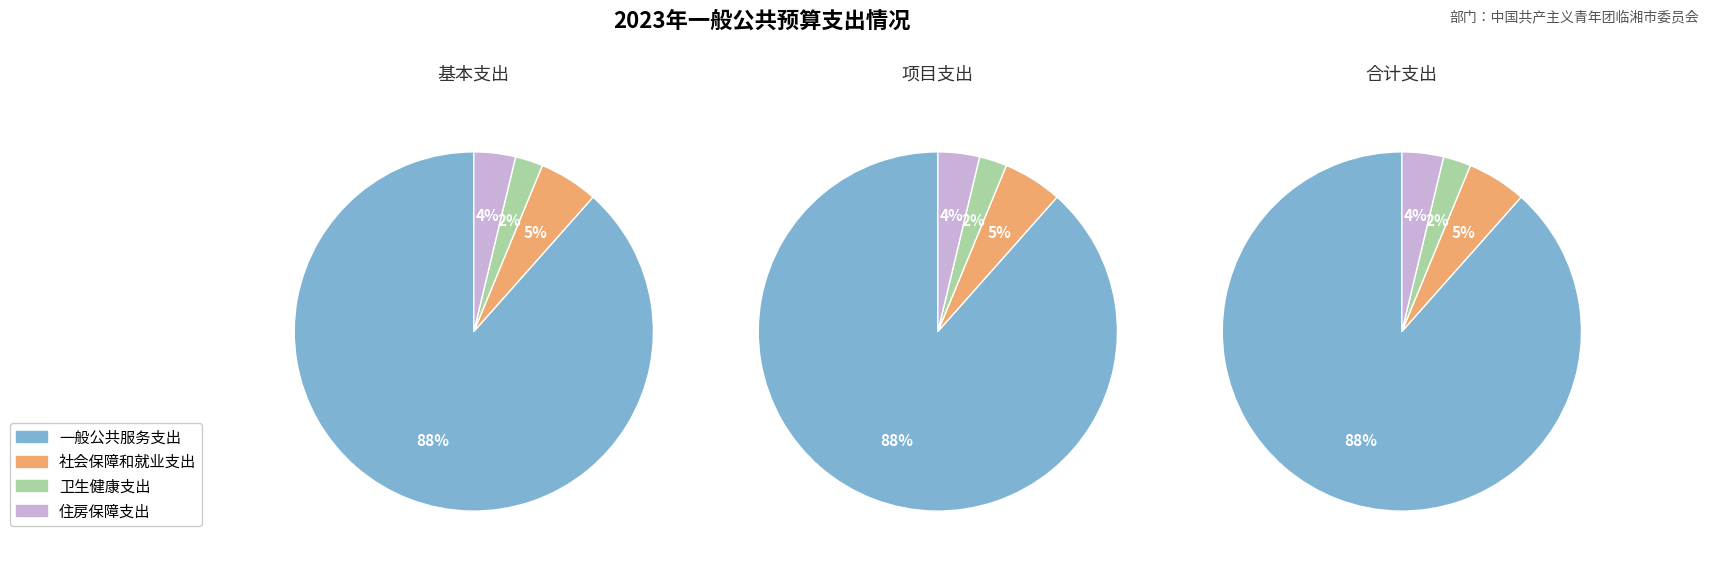

To the nearest percent, what portion does 住房保障支出 represent?

4%